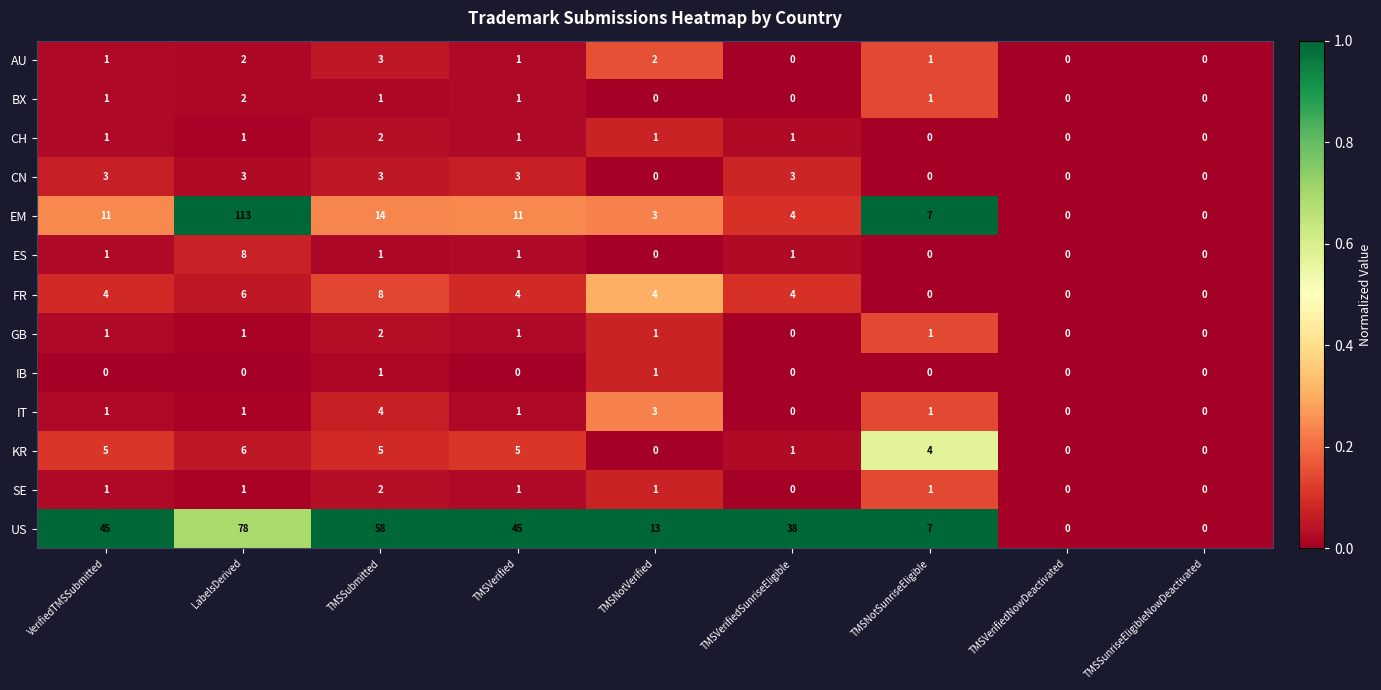

At which category is the sum across all series the highest?

LabelsDerived